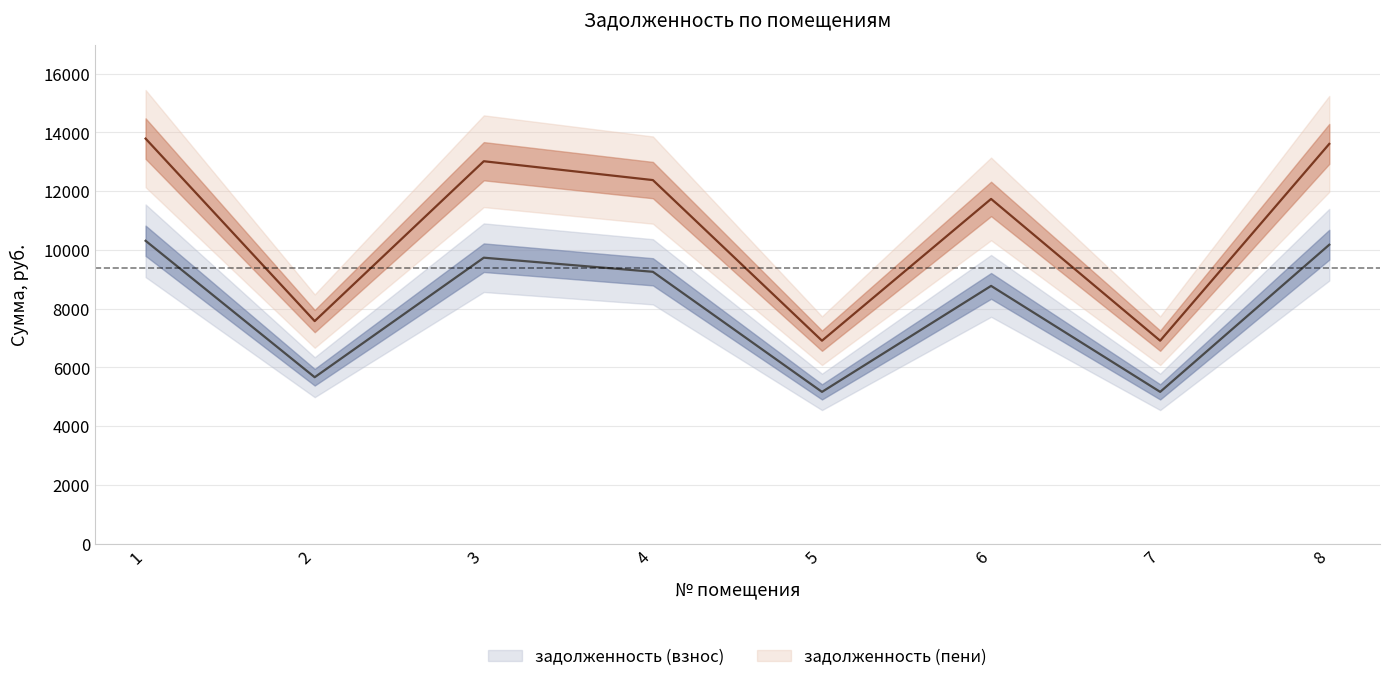

True or false: задолженность (взнос) and задолженность (пени) intersect in this chart.

False